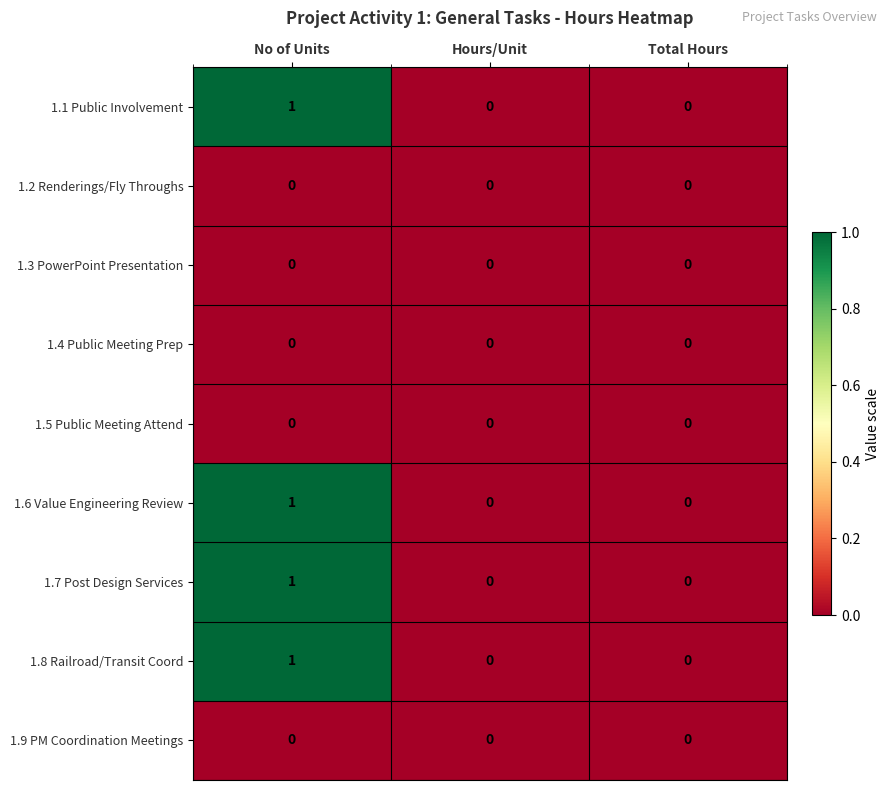

Reading right to left, extract all data points from this chart.

1.1 Public Involvement: 0	0	1
1.2 Renderings/Fly Throughs: 0	0	0
1.3 PowerPoint Presentation: 0	0	0
1.4 Public Meeting Prep: 0	0	0
1.5 Public Meeting Attend: 0	0	0
1.6 Value Engineering Review: 0	0	1
1.7 Post Design Services: 0	0	1
1.8 Railroad/Transit Coord: 0	0	1
1.9 PM Coordination Meetings: 0	0	0